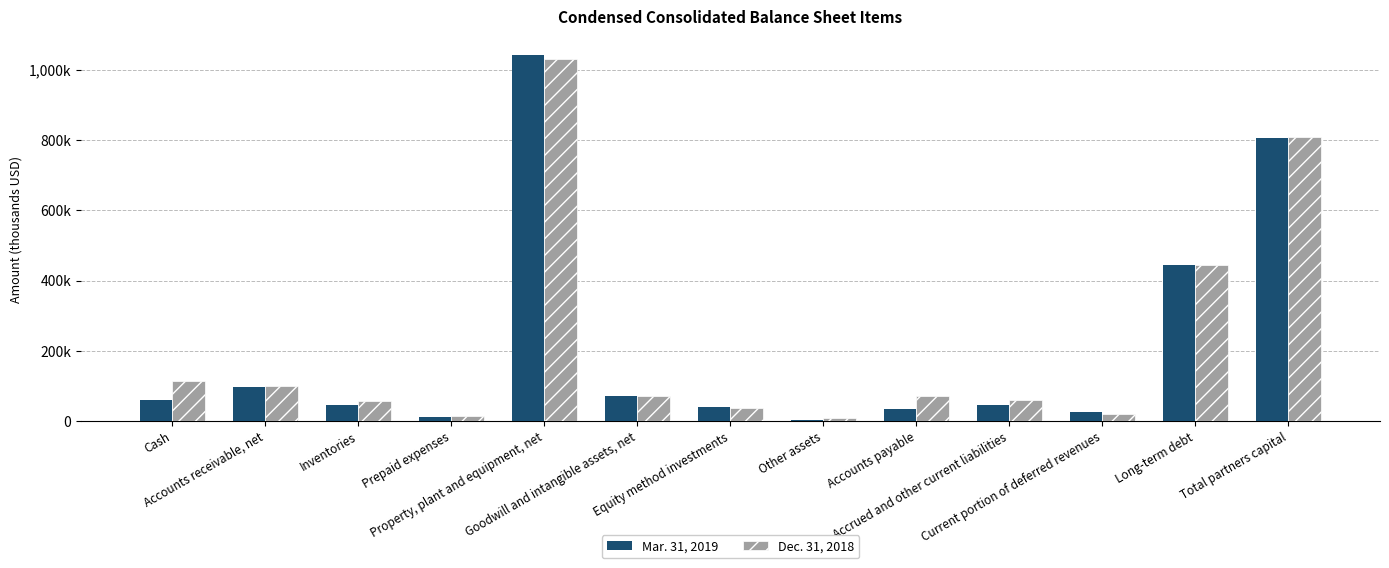

Between Property, plant and equipment, net and Equity method investments, which series saw the biggest shift?

Mar. 31, 2019